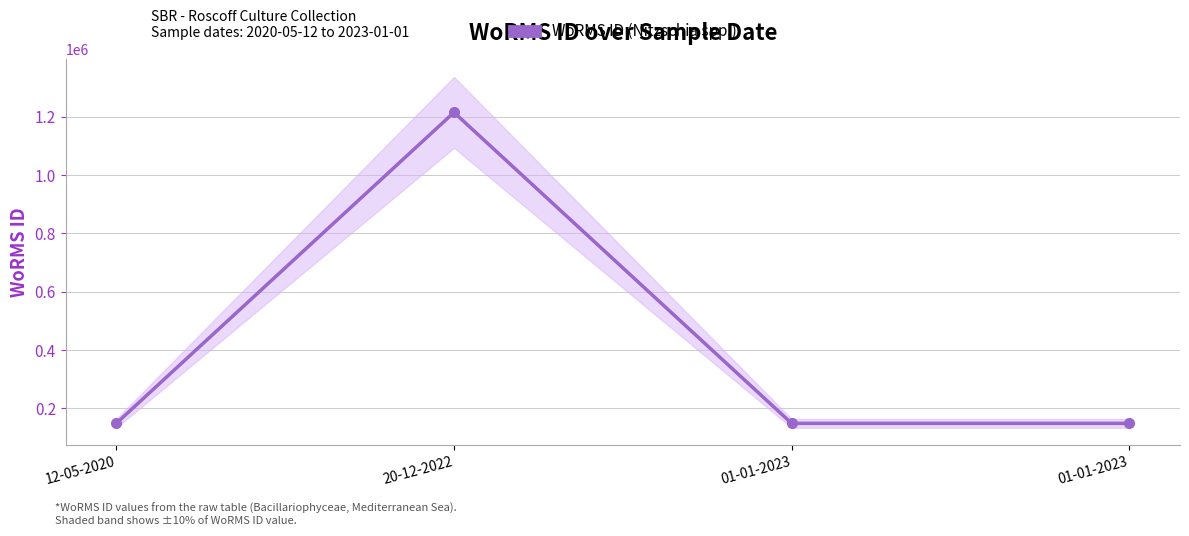

Does the chart have visible grid lines?

Yes